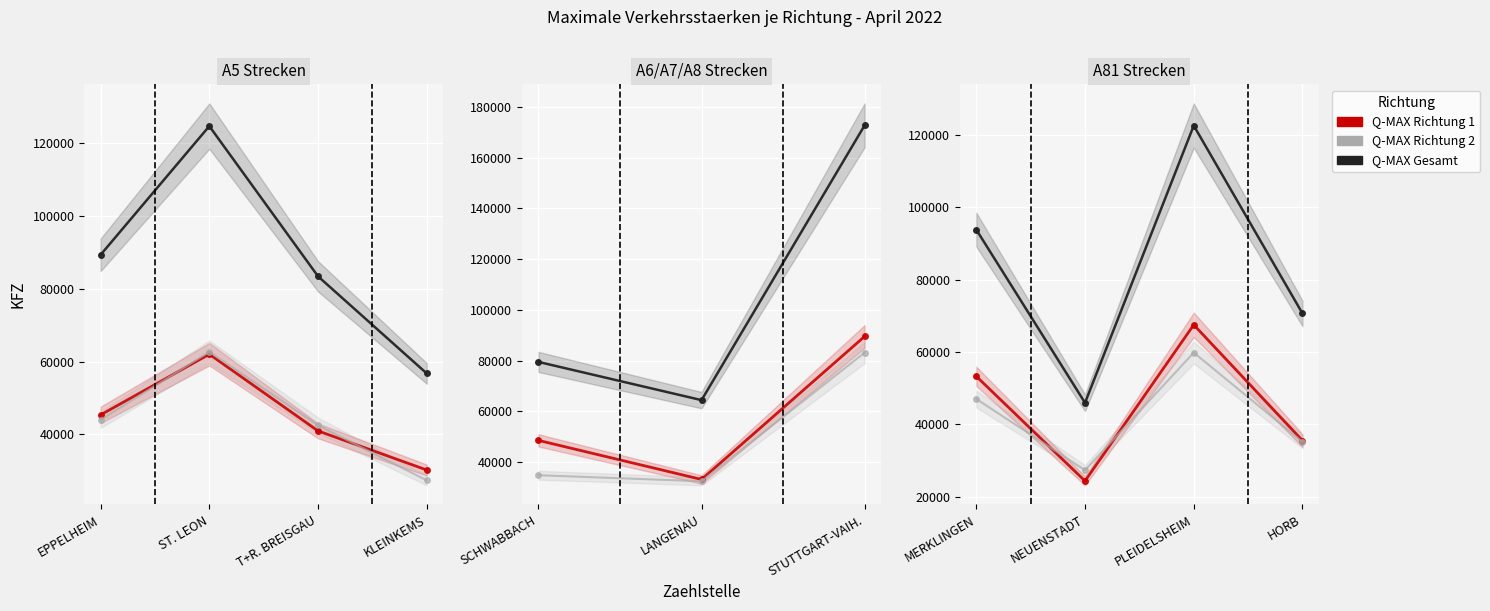

Is this an area chart (filled region under the line)?

No